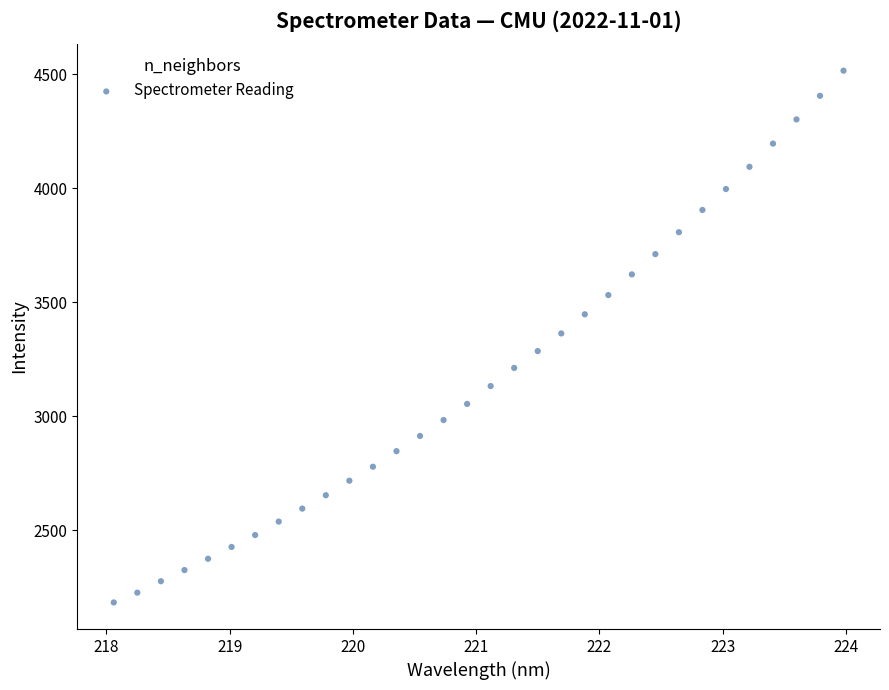

What is the range of Y values (max minus min)?

2331.5